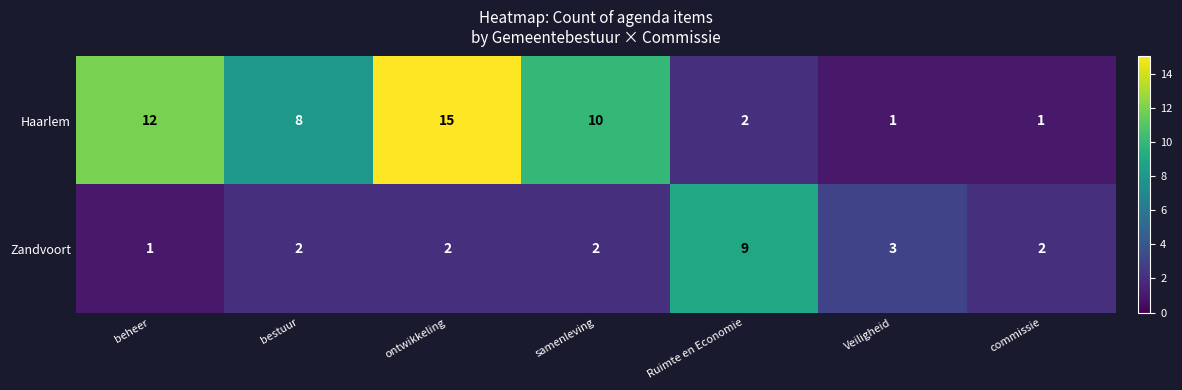

What is the sum of the Zandvoort values at commissie and Veiligheid?

5